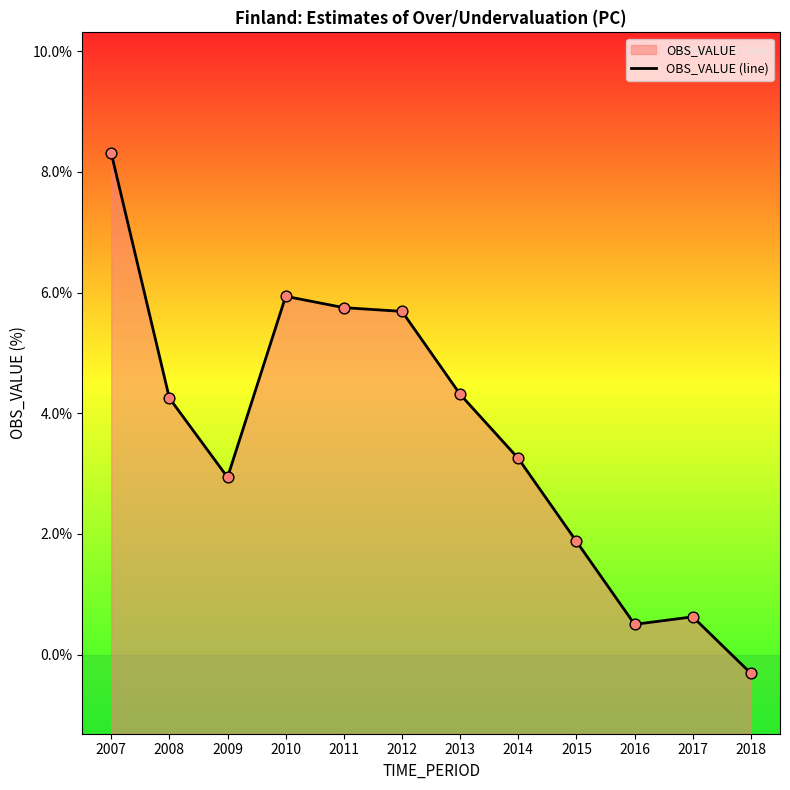

Approximately how many times larger is the value at 2011 compared to 2009?

2.0